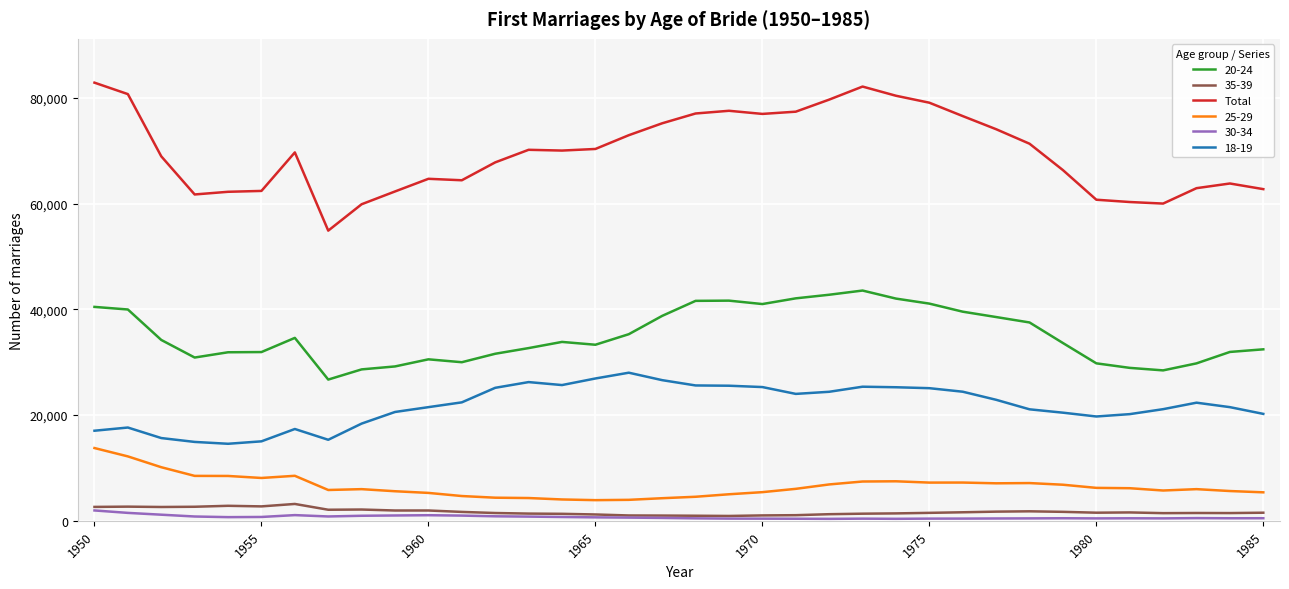

True or false: 18-19 and 20-24 cross at least once.

False